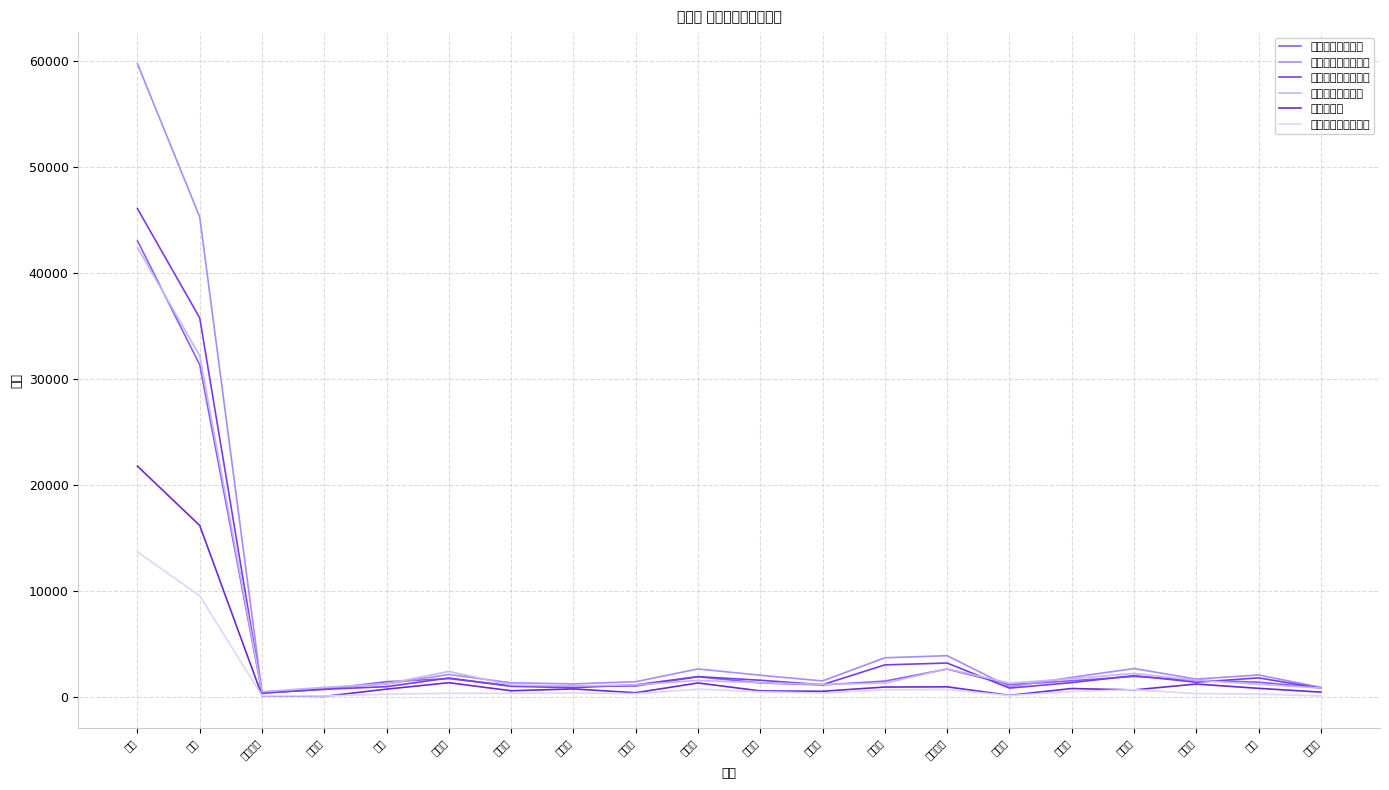

True or false: 他県との移動／増減 and 他県との移動／転出 cross at least once.

False